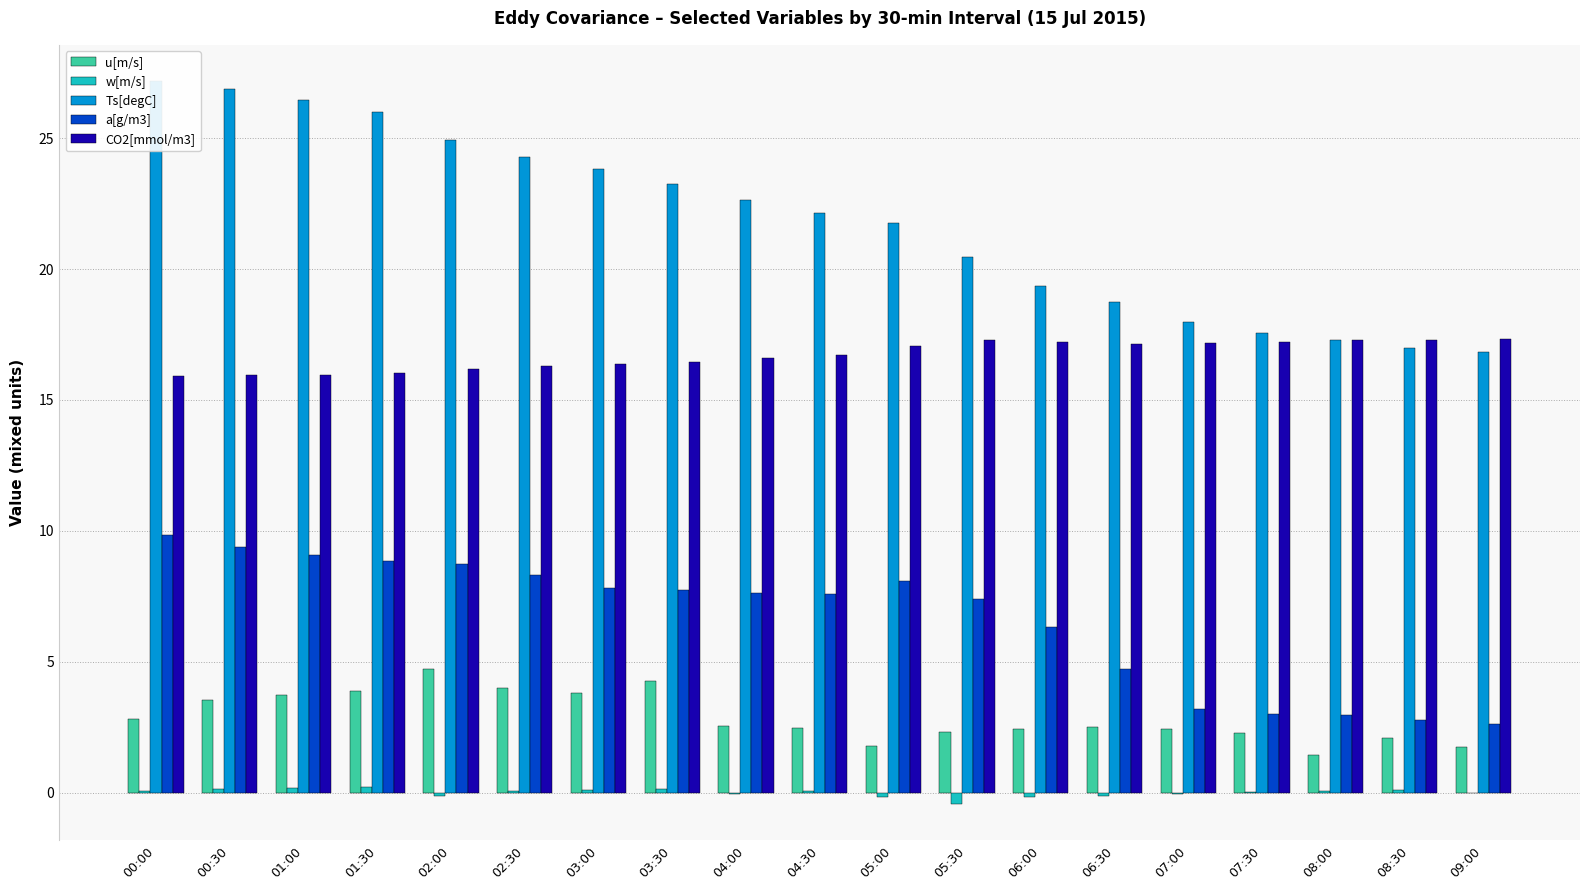

What are all the series names shown in the legend?

u[m/s], w[m/s], Ts[degC], a[g/m3], CO2[mmol/m3]